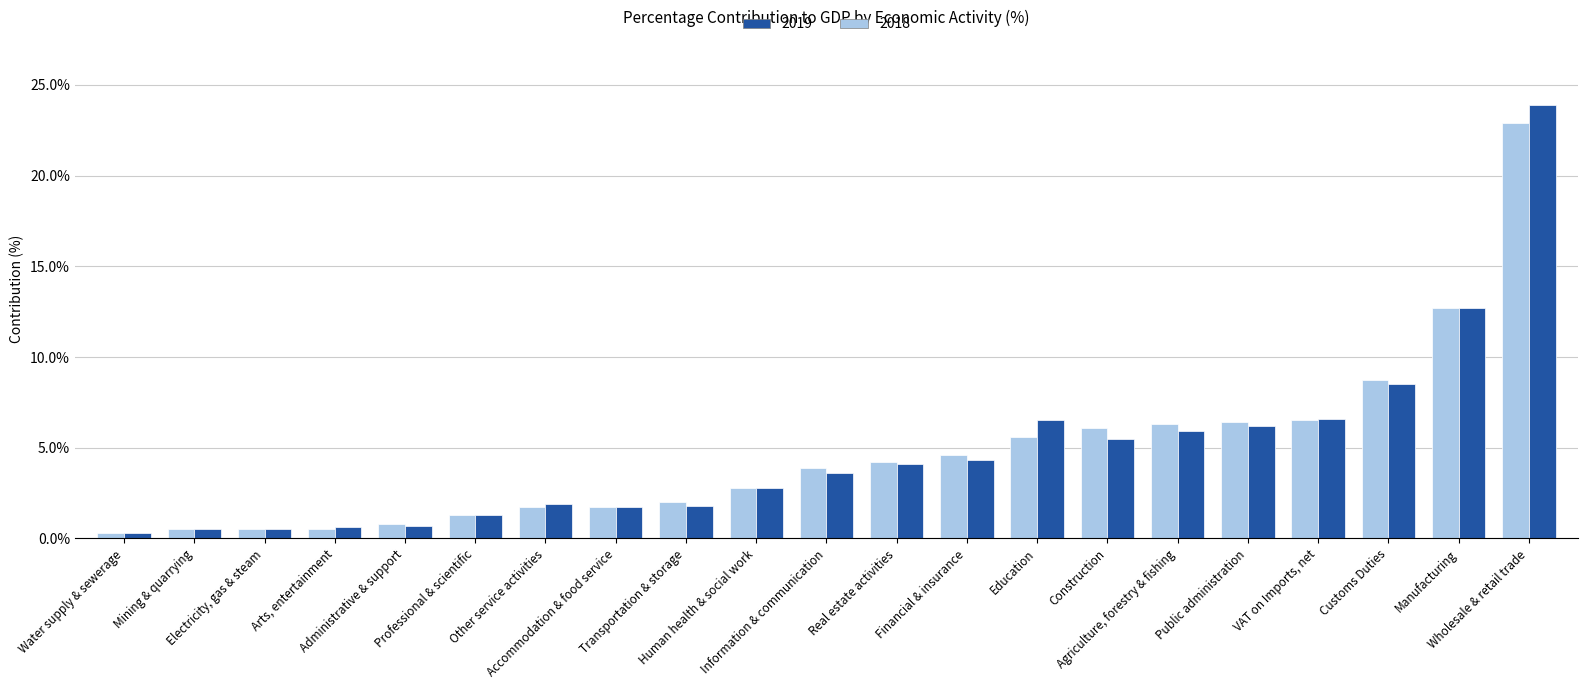

What are all the series names shown in the legend?

2019, 2018